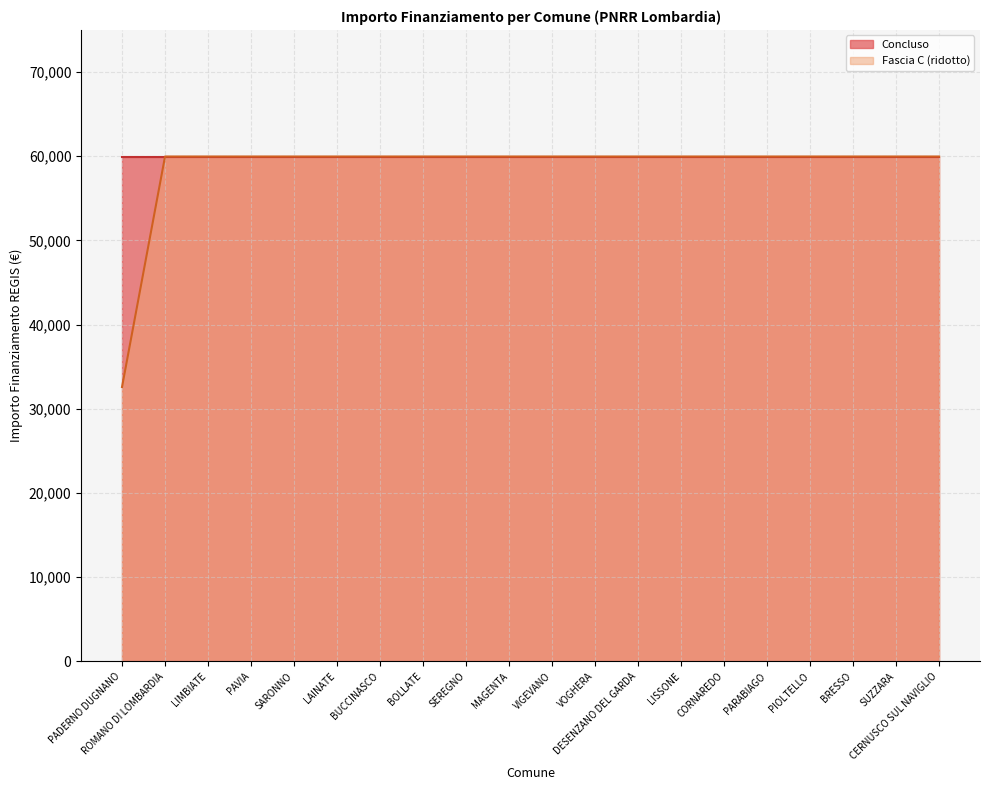

True or false: the data shows 25919 at PARABIAGO.

False